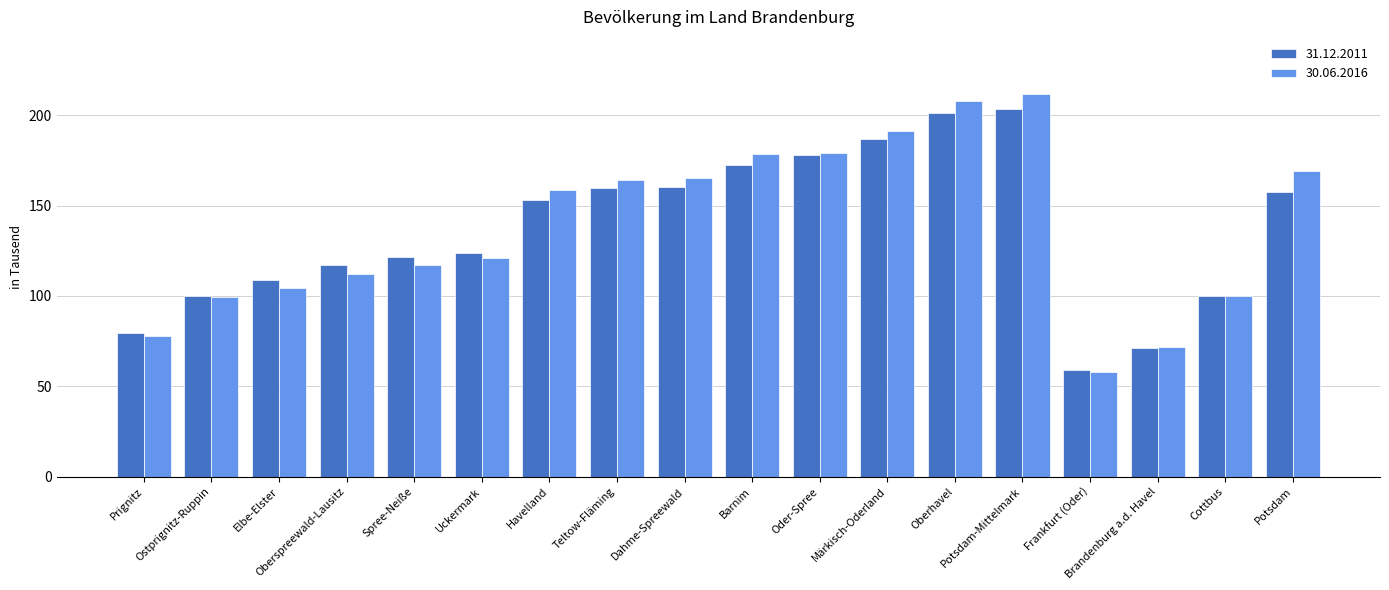

What is the total value across all series at Cottbus?

199.8